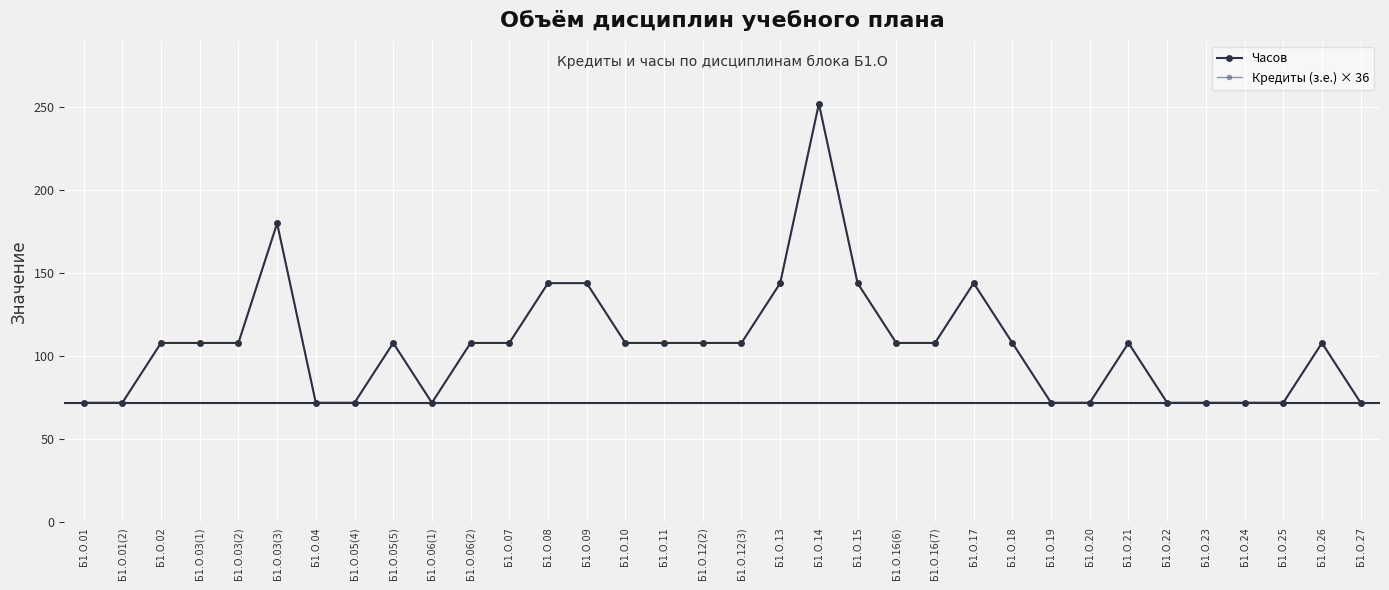

At how many categories does at least one series exceed 160?

2